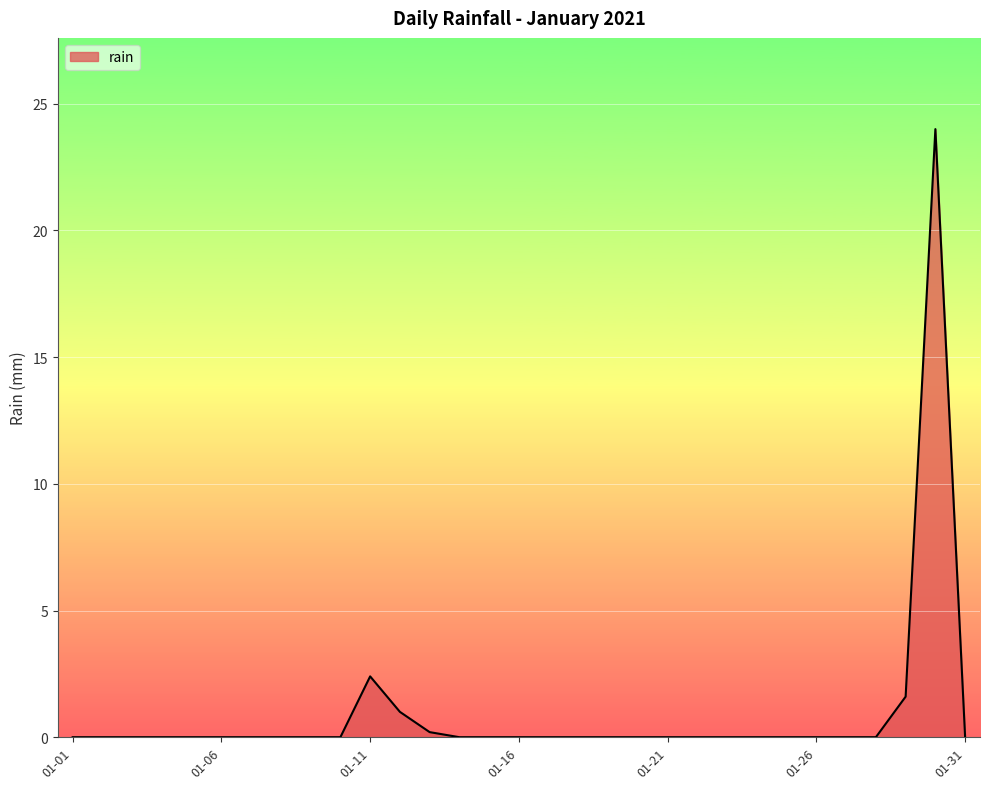

True or false: the data has more than 0 interior local peaks.

True